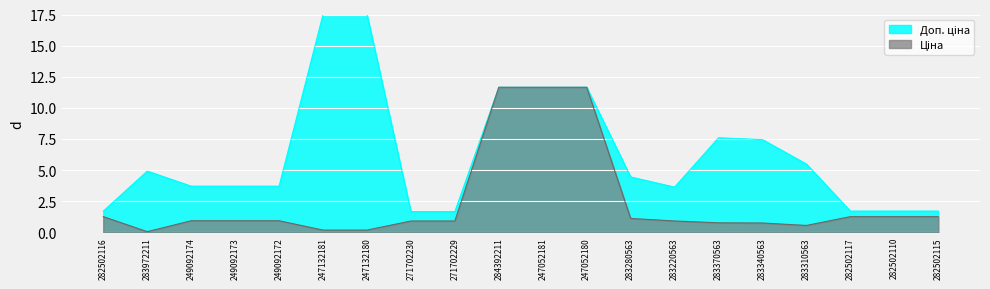

At 271702230, list the series in order from smallest to largest.

Ціна, Доп. ціна